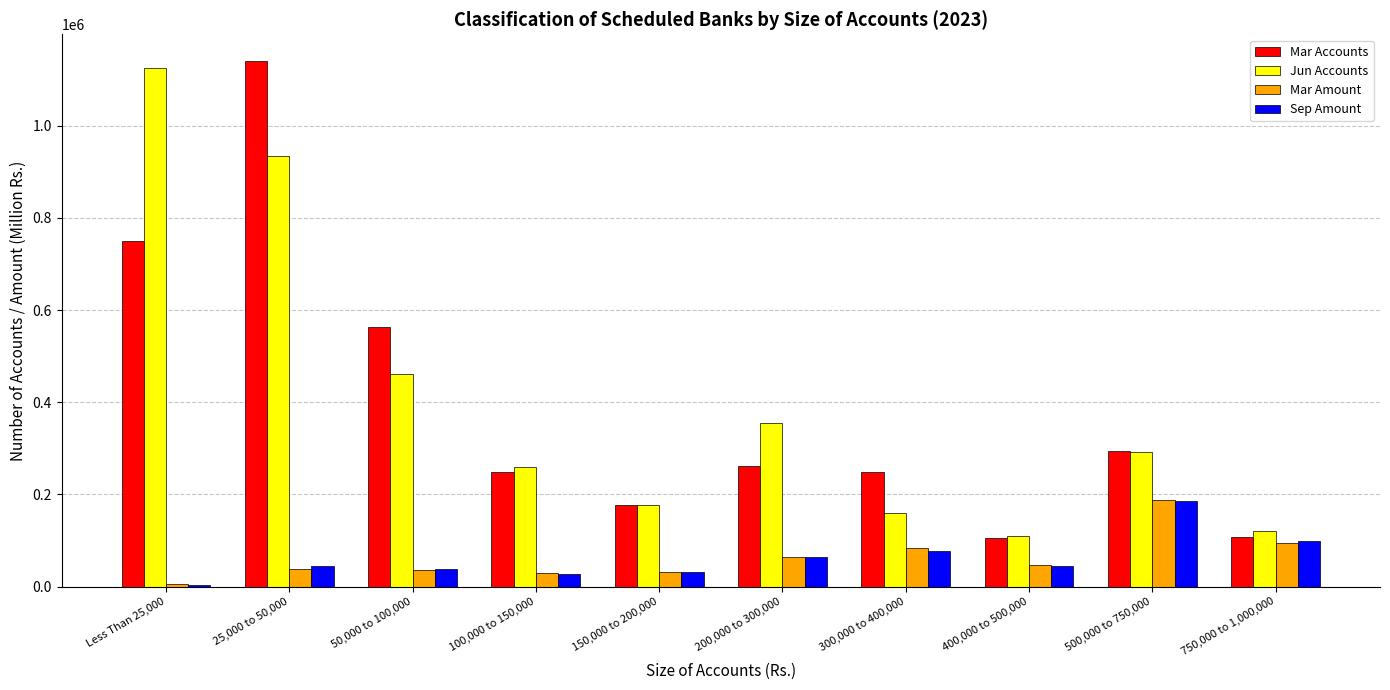

What value does the Sep Amount series have at 500,000 to 750,000, to the nearest 50?

185150